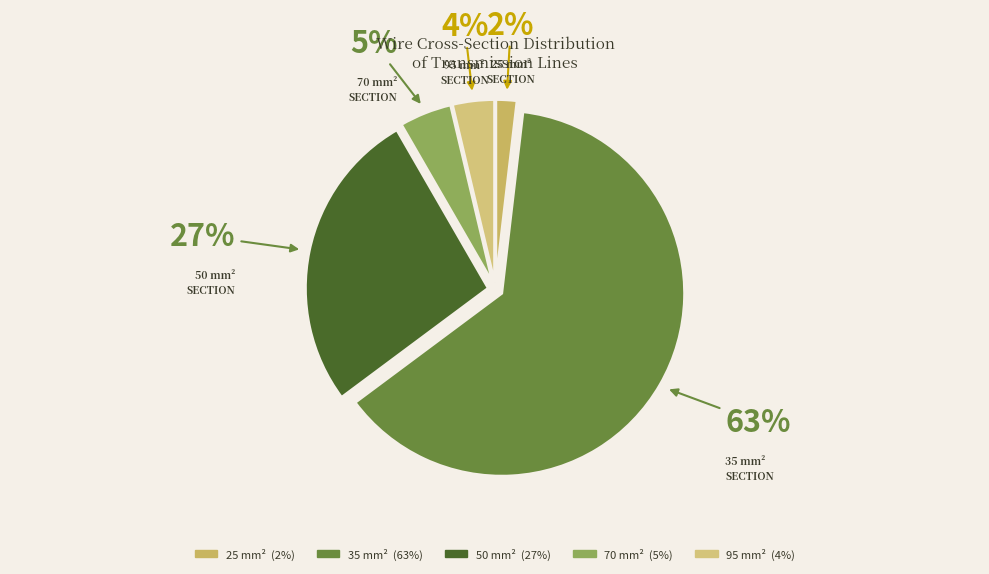

How many segments does this pie chart have?

5